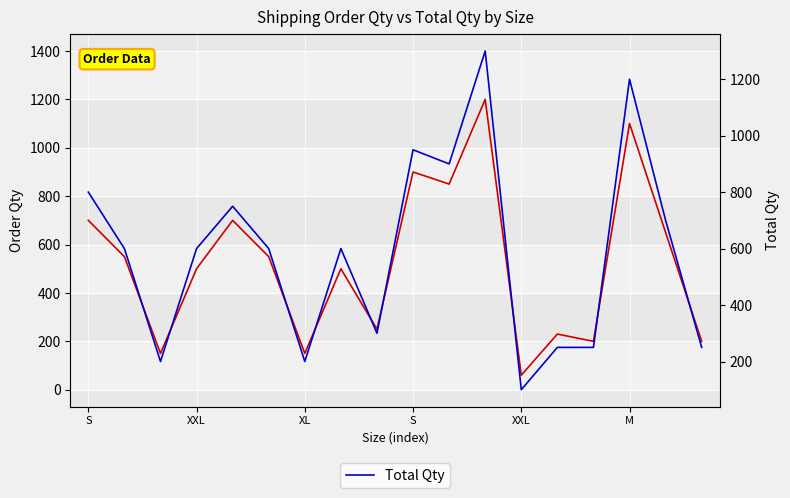

List the series in order of their overall mean, highest first.

Total Qty, Order Qty